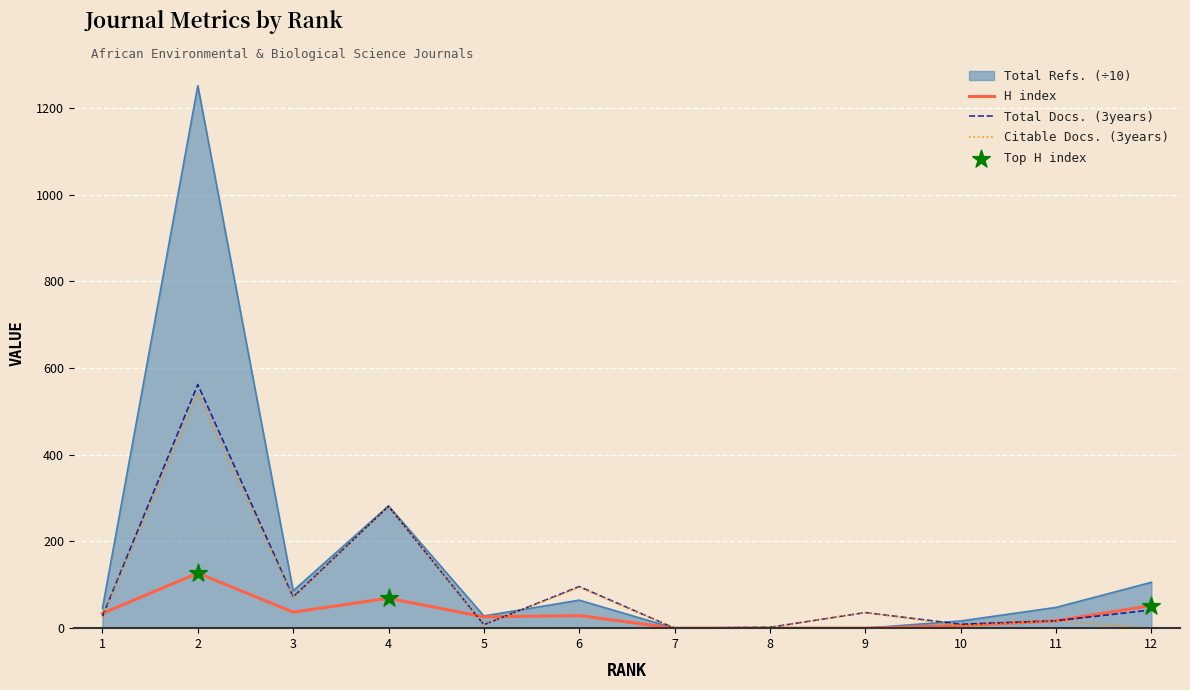

Which series has the largest total across all categories?

Total Refs. (÷10)